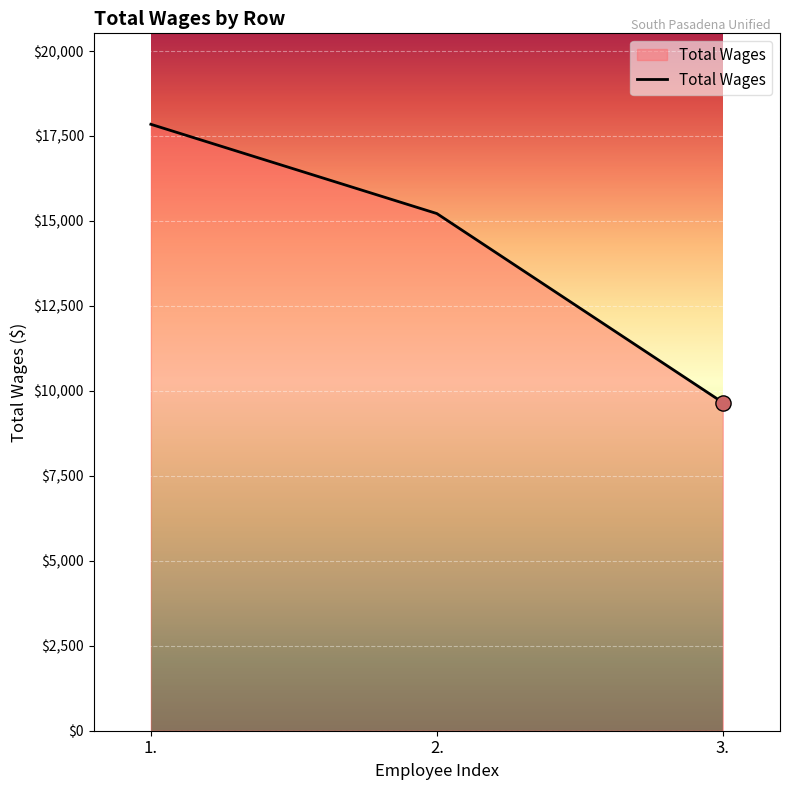

Between 2. and 3., which is larger?

2.